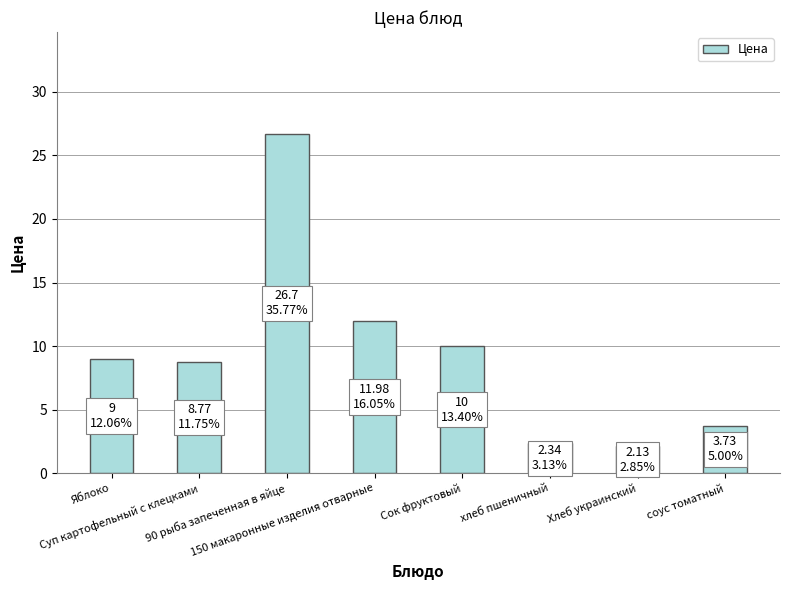

Are the bars horizontal?

No